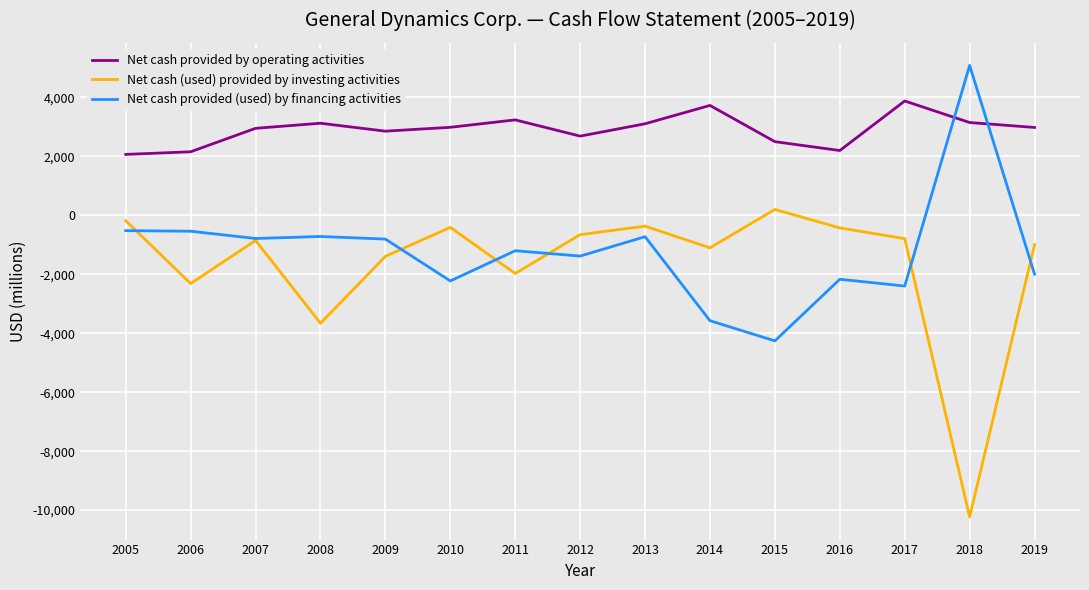

True or false: Net cash (used) provided by investing activities and Net cash provided by operating activities intersect in this chart.

False